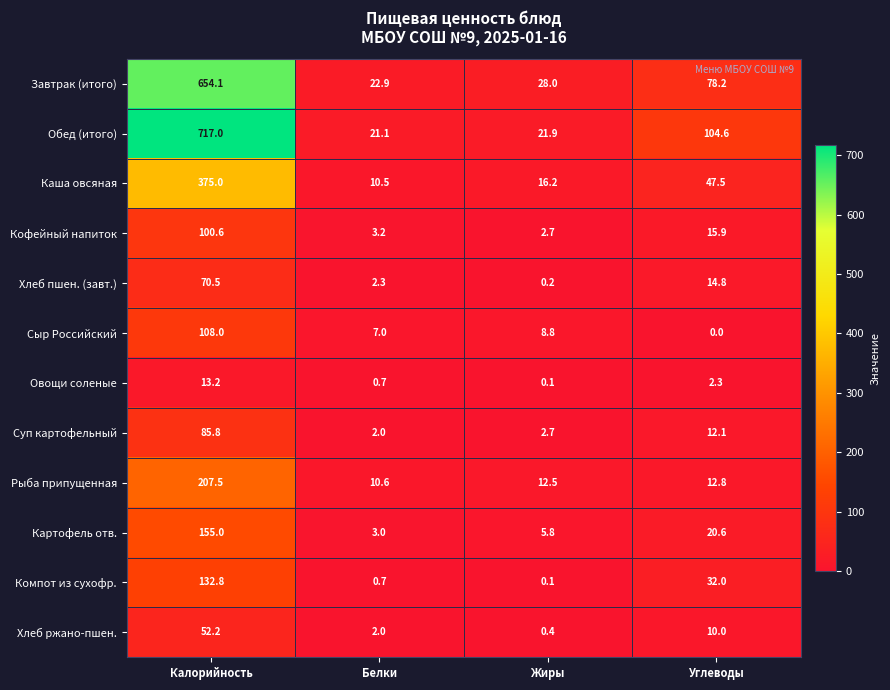

How many values in the Рыба припущенная series exceed 12?

3